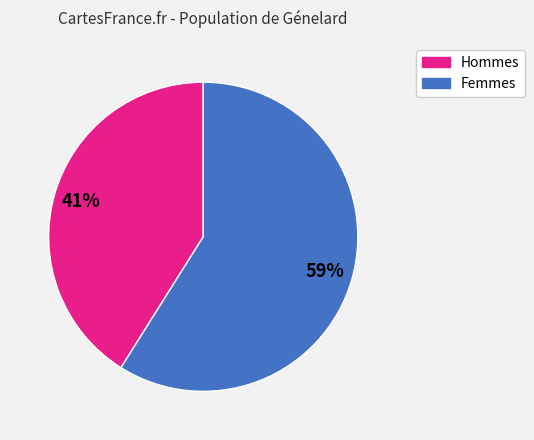

What percentage is the Hommes slice, to the nearest percent?

41%